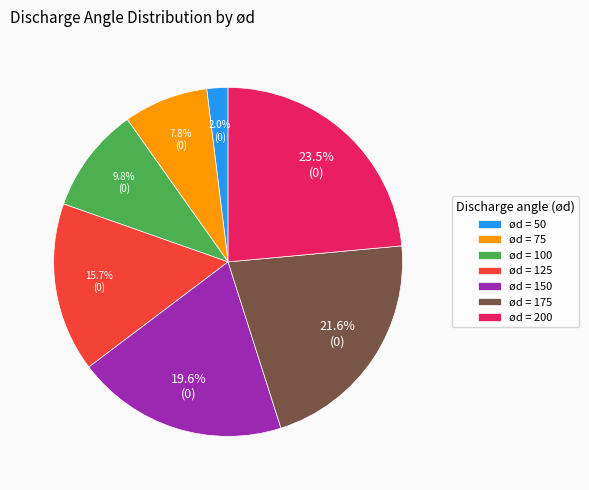

What percentage is NOT represented by ød = 200?

76.5%